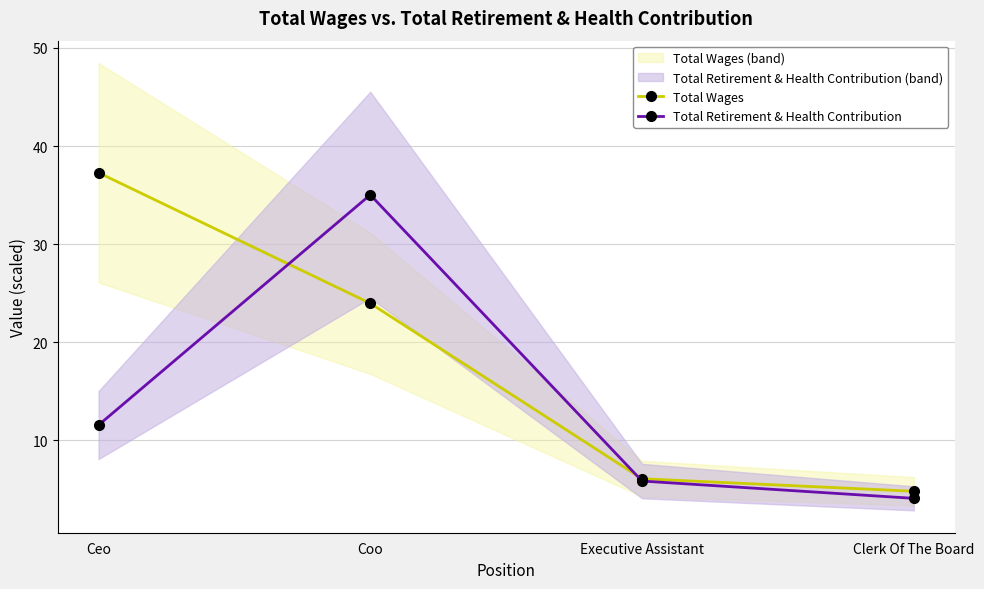

Which series ends up on top after the final intersection of Total Wages and Total Retirement & Health Contribution?

Total Wages